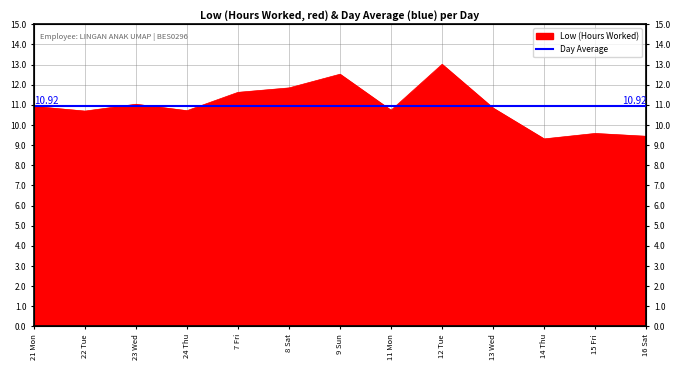

What is the label of the 2nd point from the left?

22 Tue